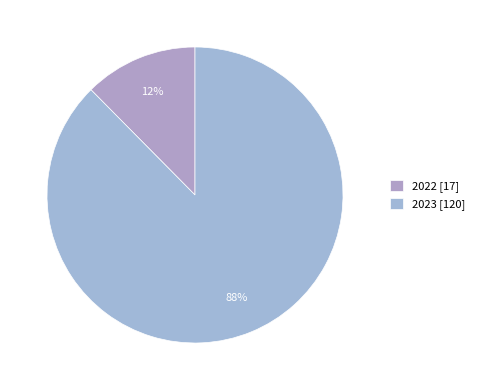

What is the ratio of the value at 2023 to the value at 2022?

7.1